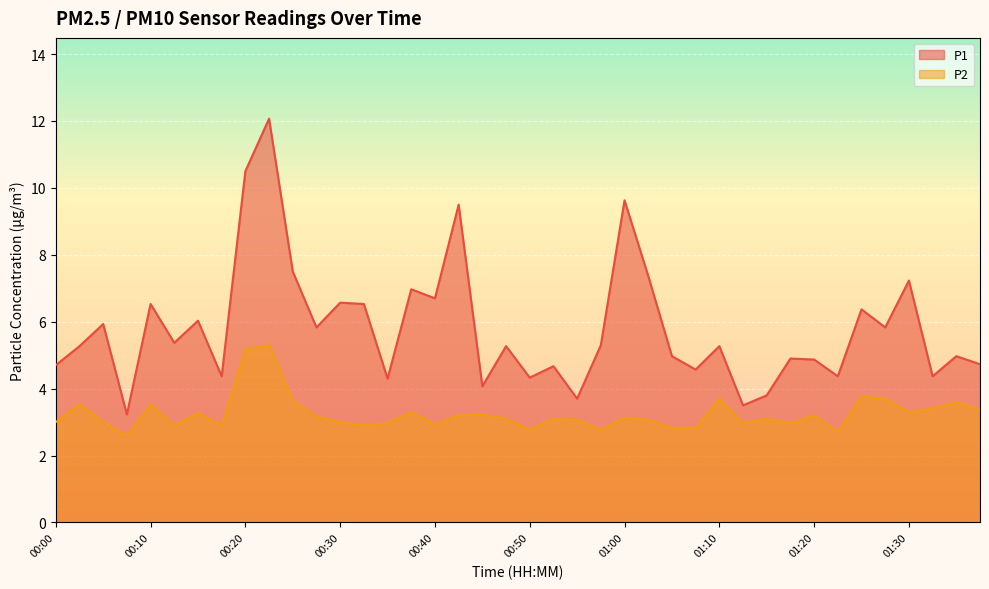

Read the P2 value at 01:20.

3.2